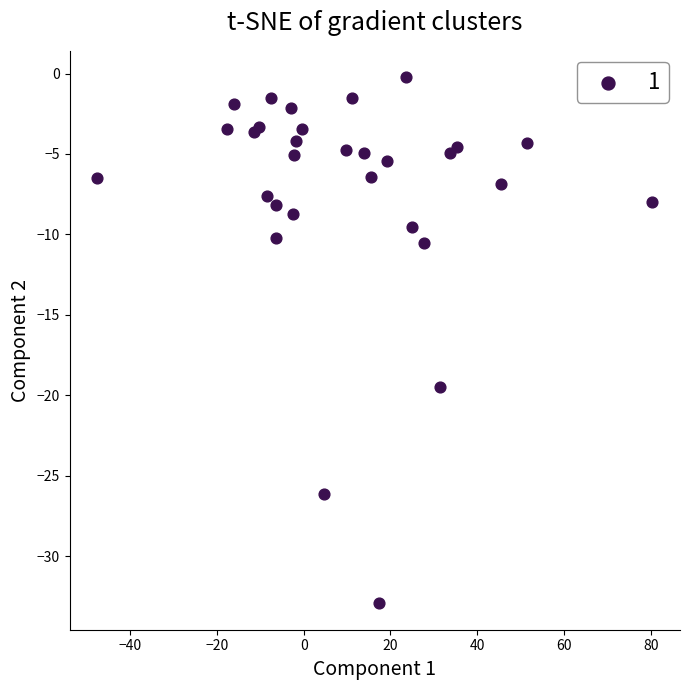

What Y value in the scatter plot is closest to -16?

-19.5